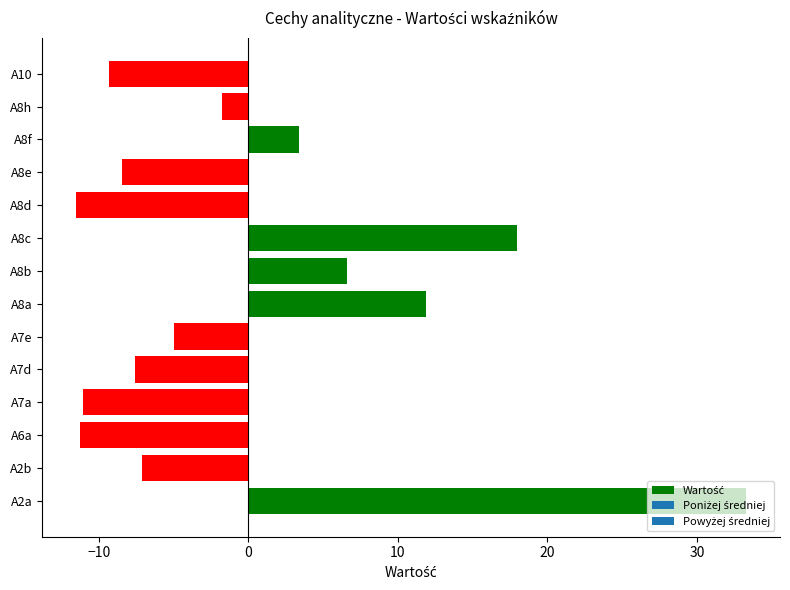

What is the greatest value displayed?

33.3